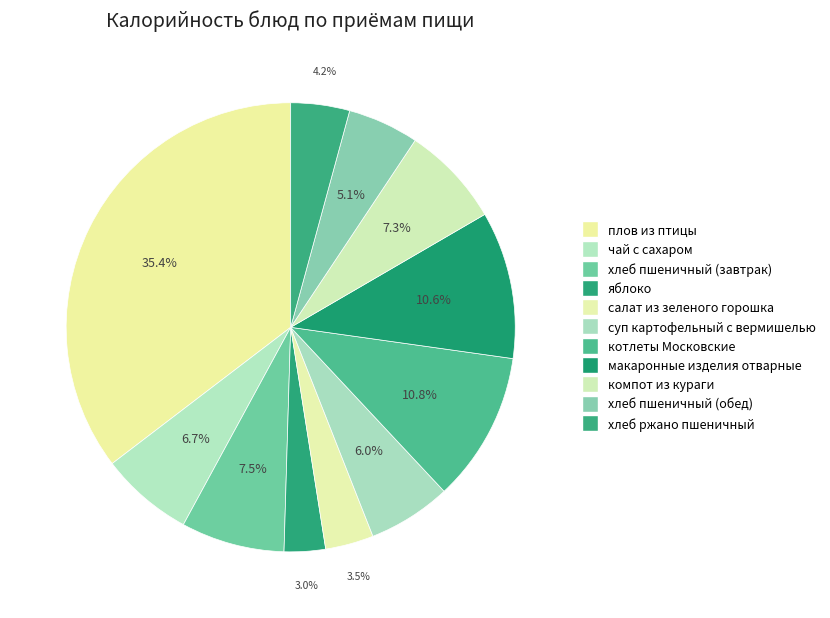

Count the number of slices in the pie.

11